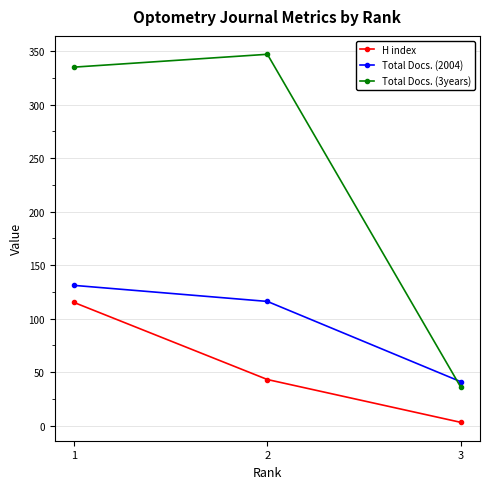

What is the value of the Total Docs. (3years) point at the 2nd from the left?

347